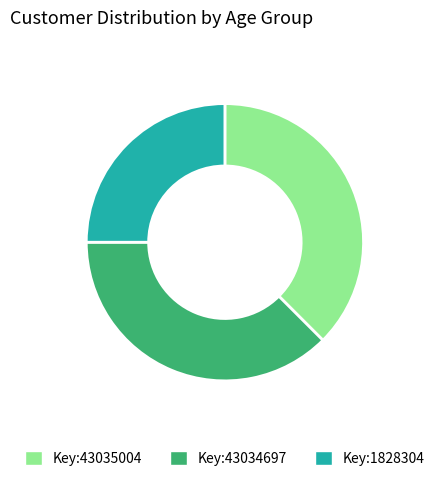

Is there a majority slice in this chart?

No